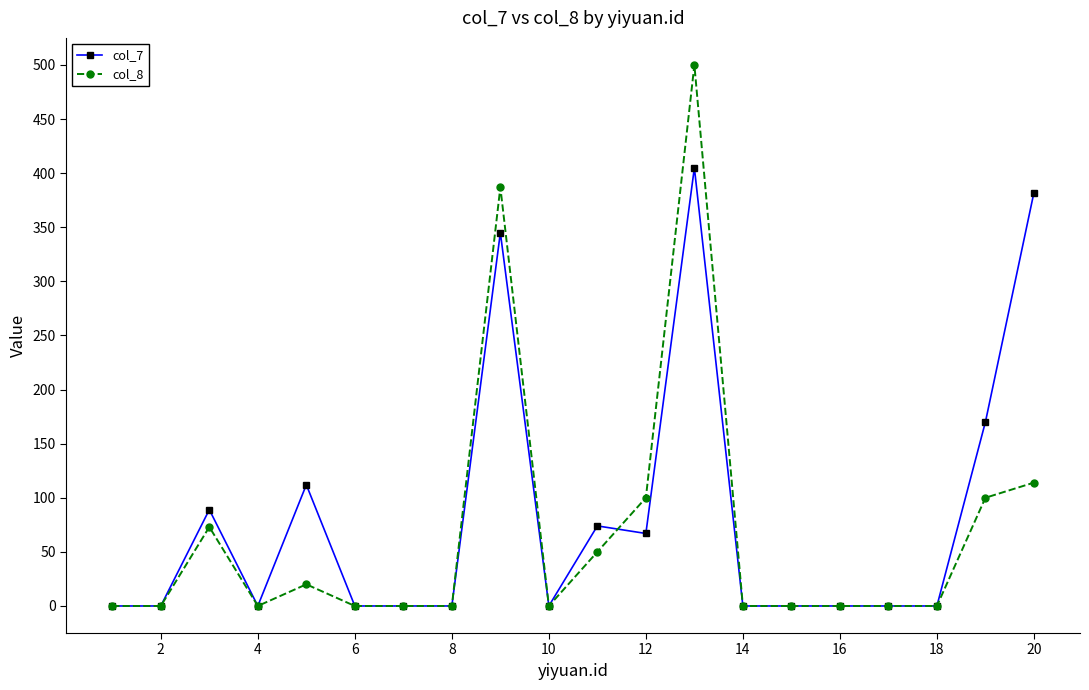

Which series has the largest range (max minus min)?

col_8